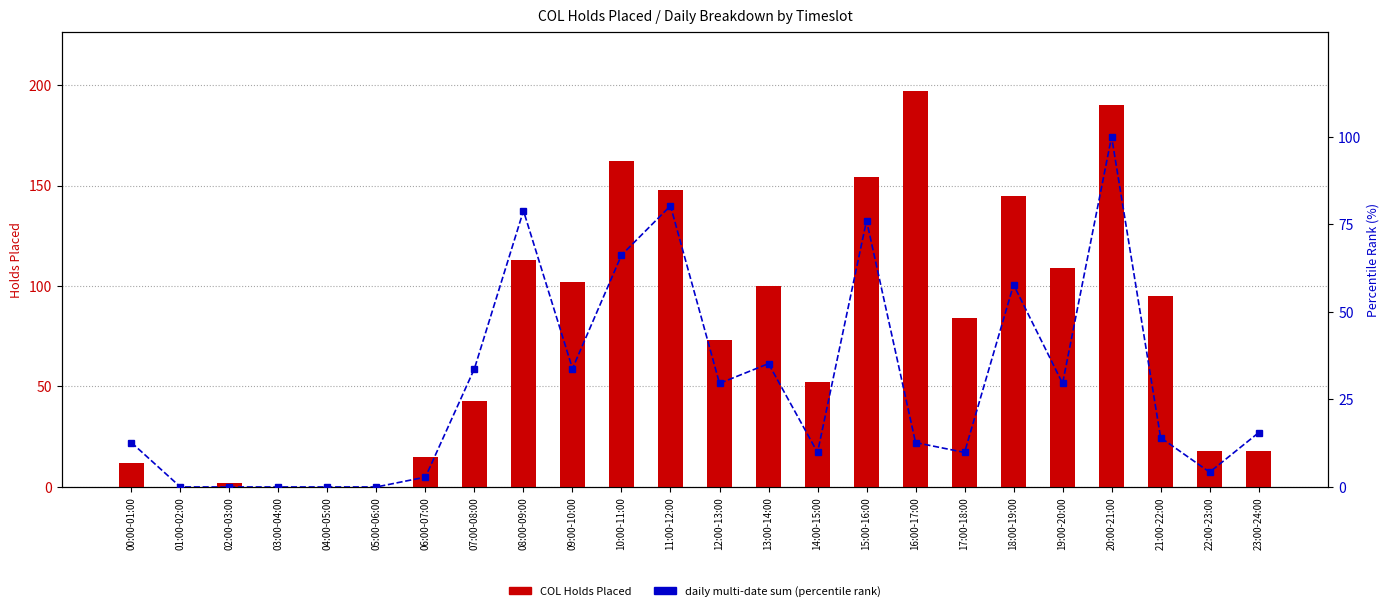

Is the value of percentile rank within the sample at 04:00-05:00 greater than the value of COL Holds Placed at 03:00-04:00?

No